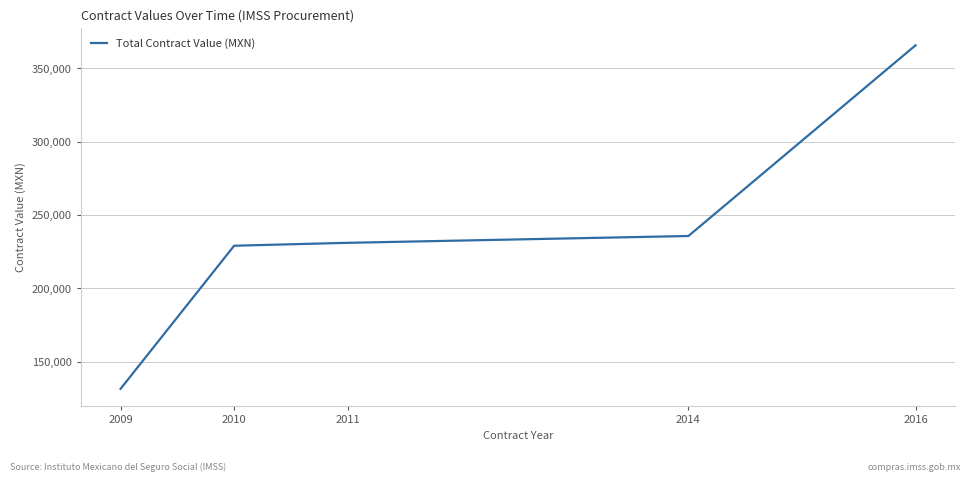

What is the change in value from 2010 to 2014?

+6629.0